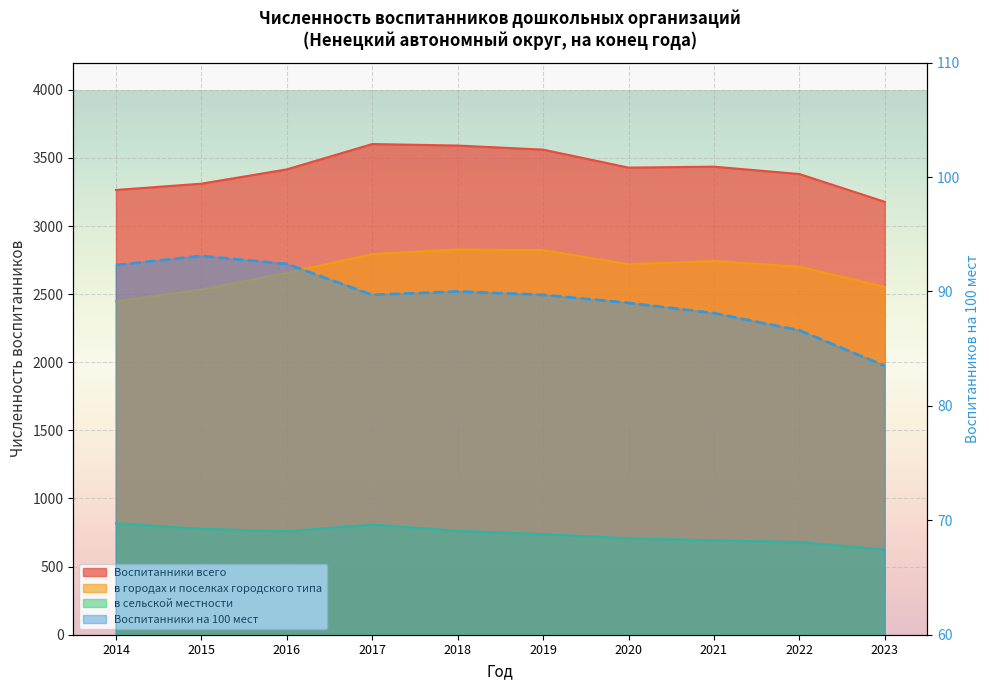

What is the difference between the second highest and second lowest values in the в городах и поселках городского типа series?

289.0